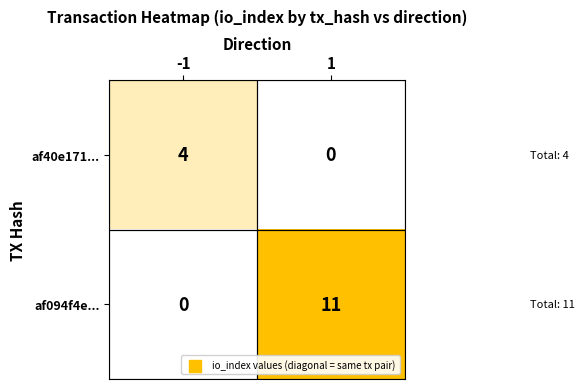

At how many categories does at least one series exceed 9?

1